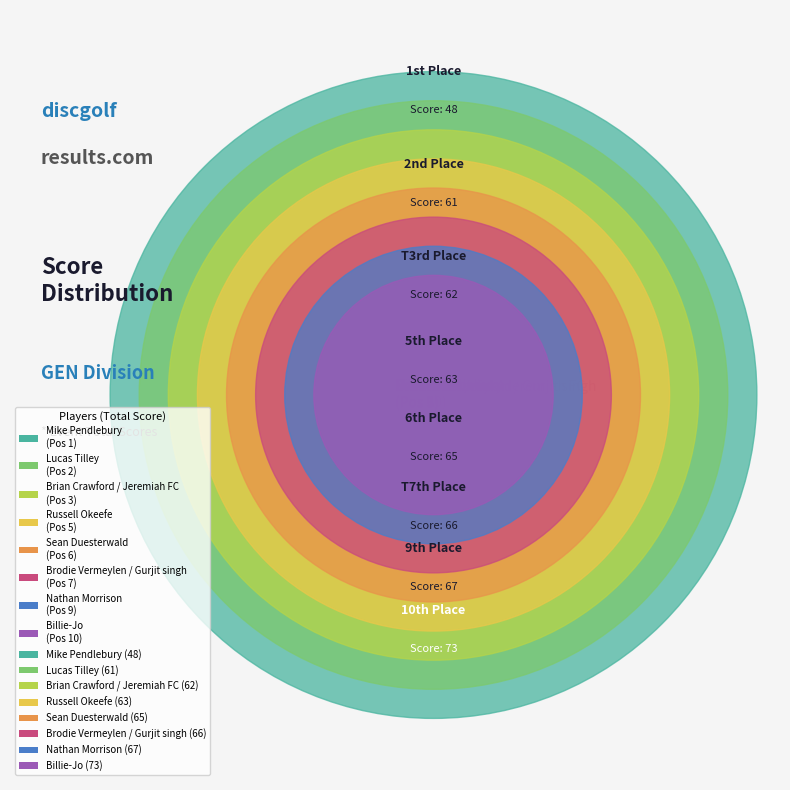

Rank the categories by value from lowest to highest.

Mike Pendlebury, Lucas Tilley, Brian Crawford / Jeremiah FC, Russell Okeefe, Sean Duesterwald, Brodie Vermeylen / Gurjit singh, Nathan Morrison, Billie-Jo